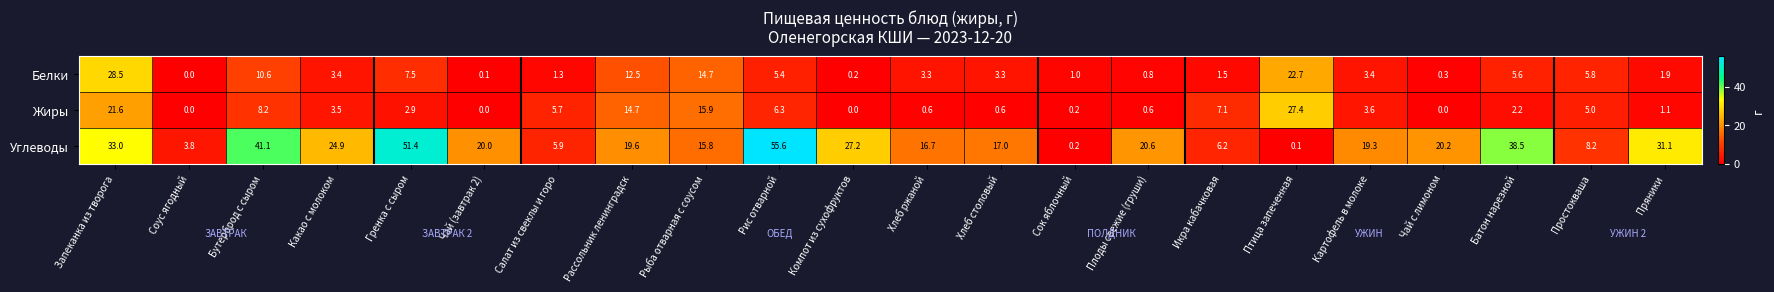

The Белки series shows 9.9 at Соус ягодный. True or false?

False